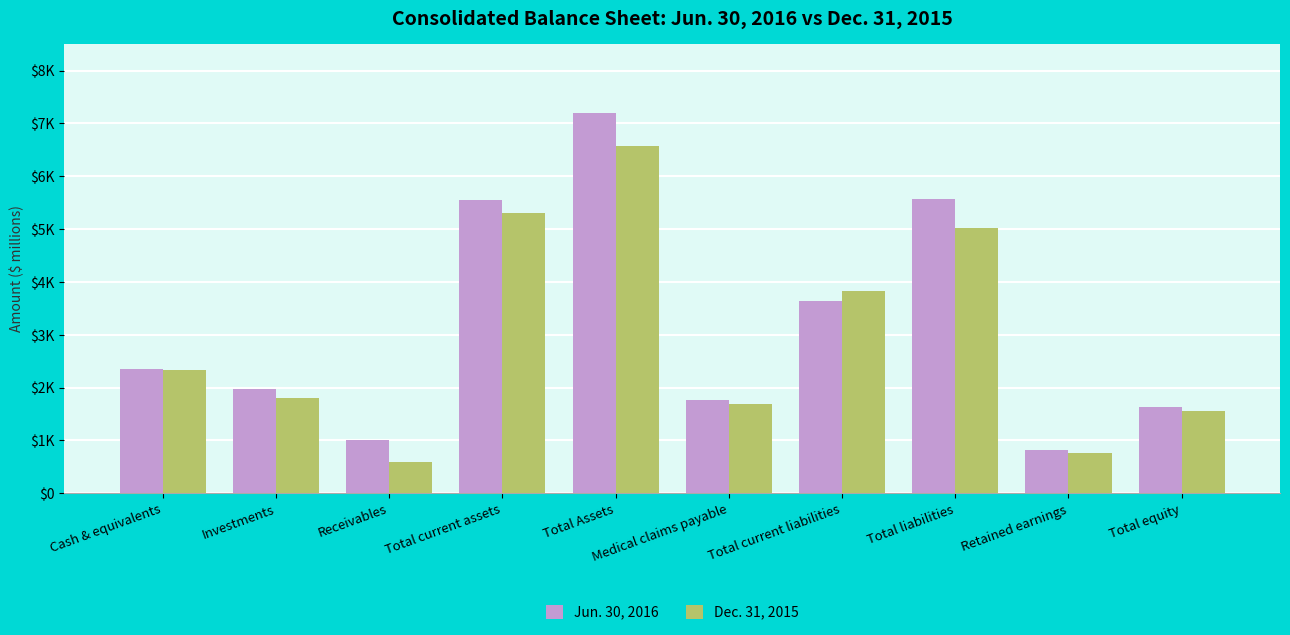

What is the spread (max minus min) of values at Total equity?

84